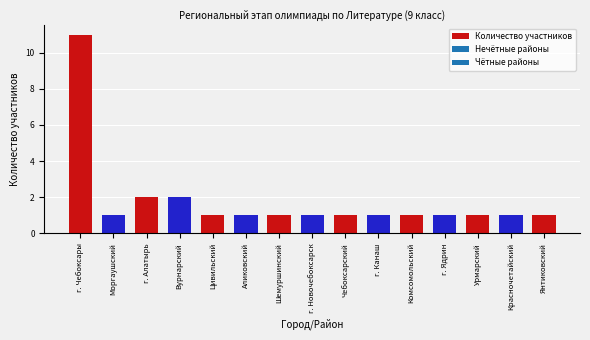

The value at Красночетайский is 2. True or false?

False